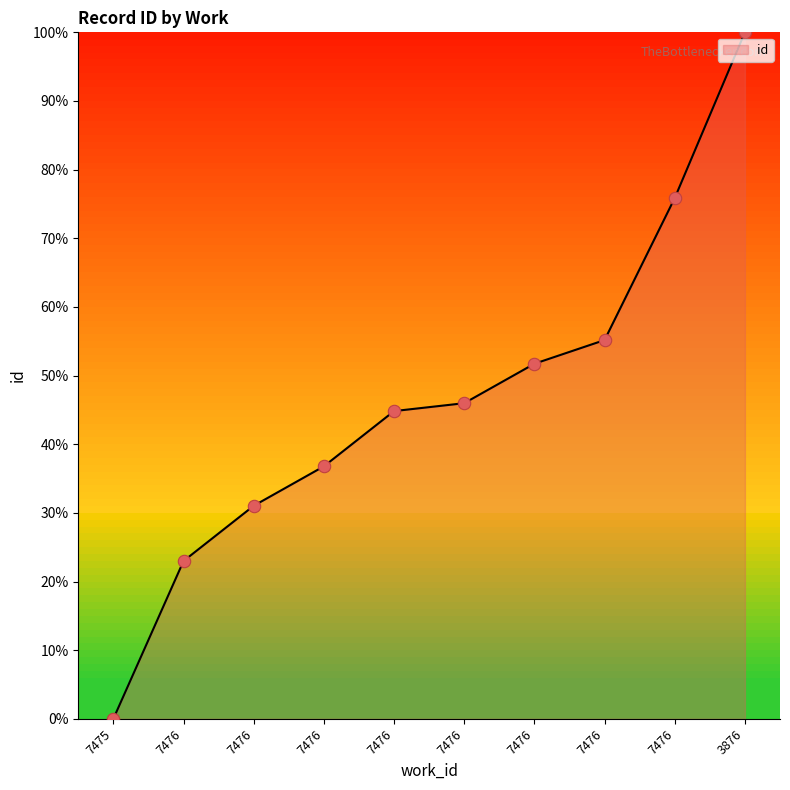

Which has a higher value, 7476 or 7476?

7476